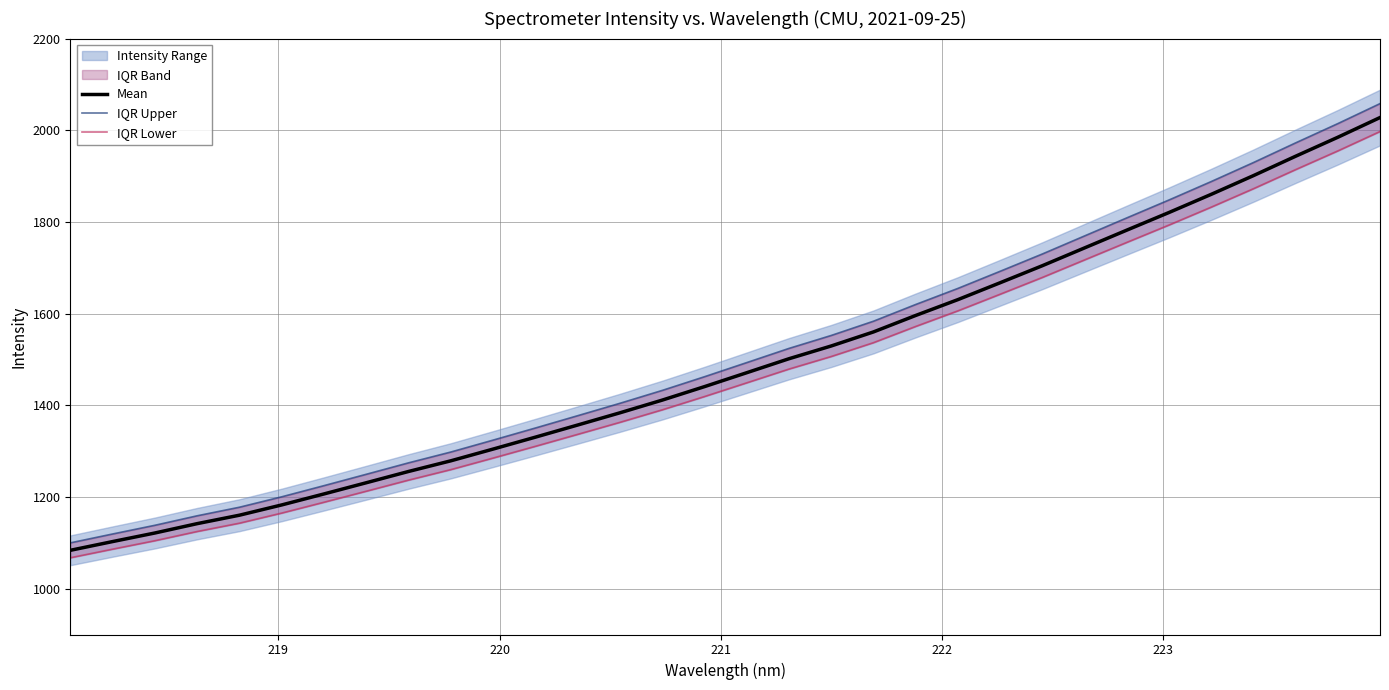

True or false: Mean has more than 1 interior local peaks.

False